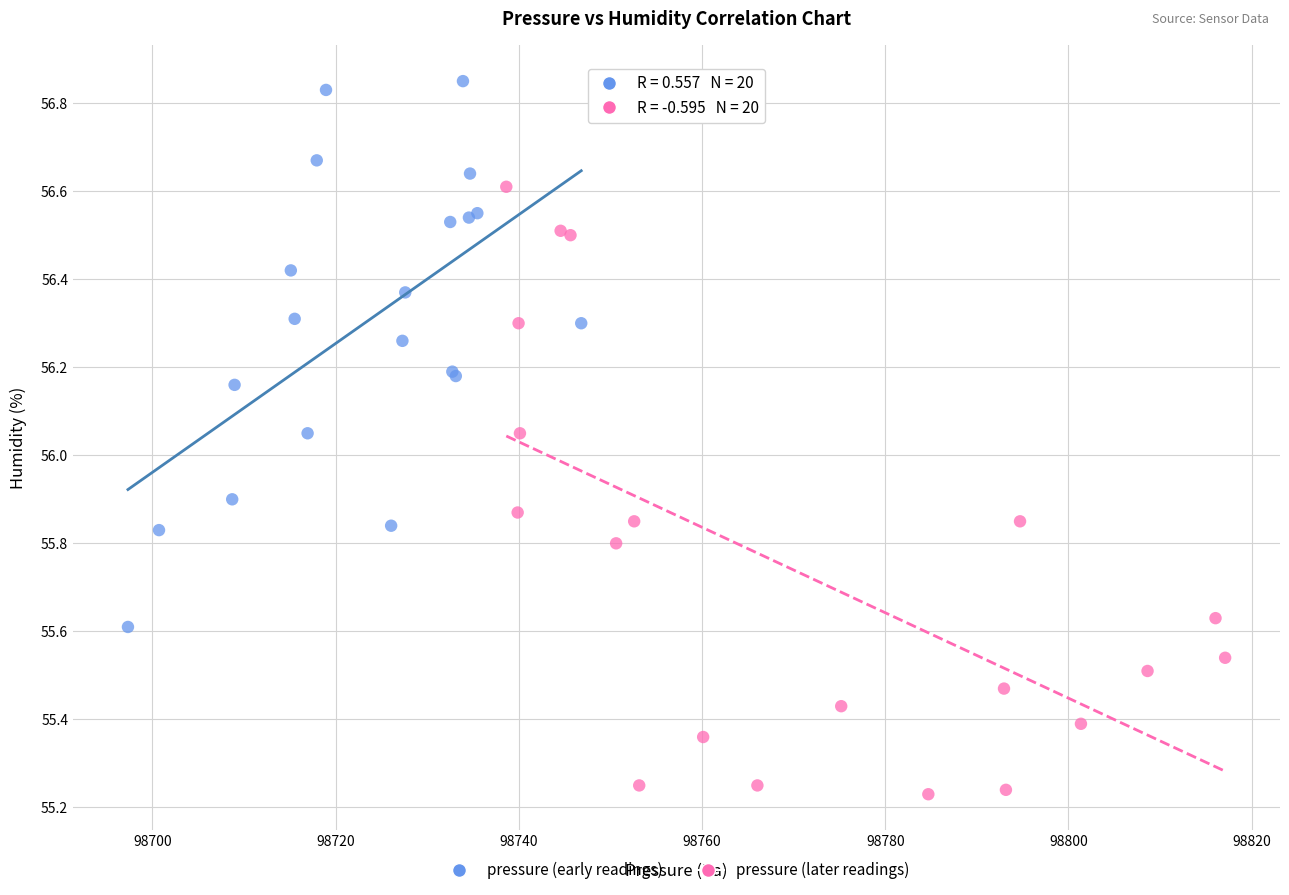

Which series reaches the maximum Y coordinate?

pressure (early readings)